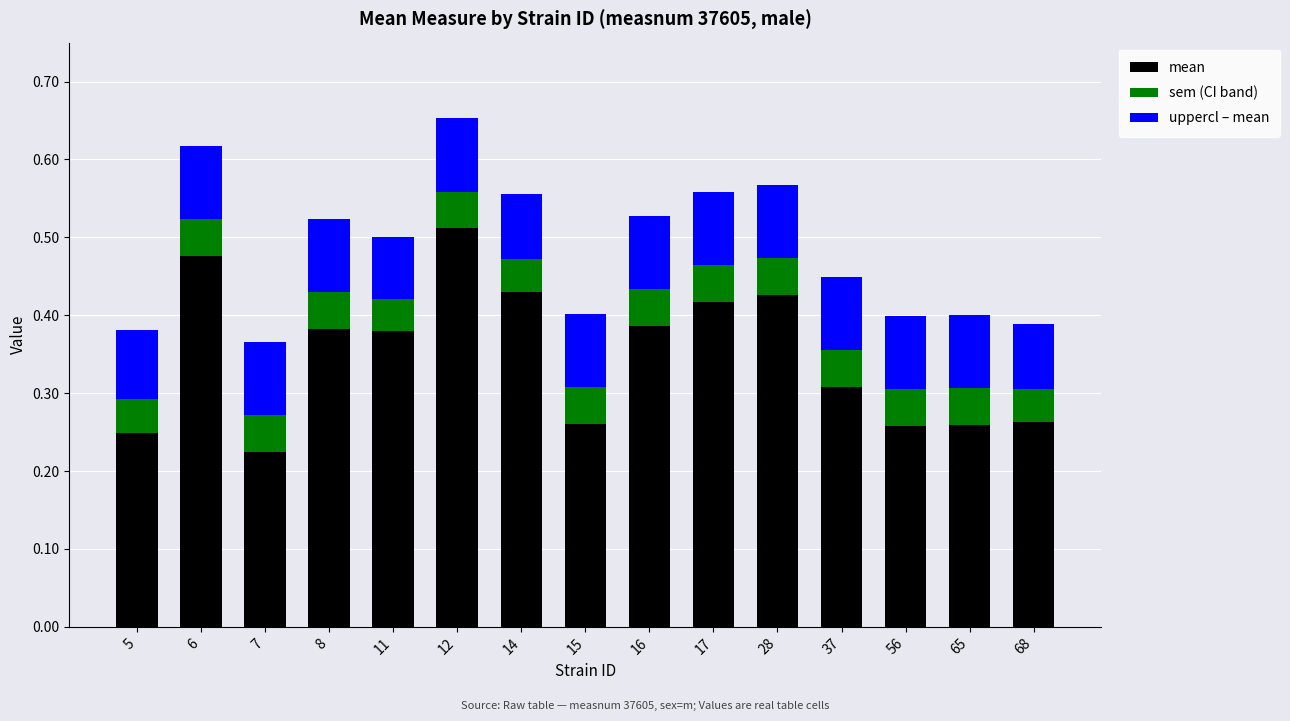

Which category has the highest value in the mean series?

12